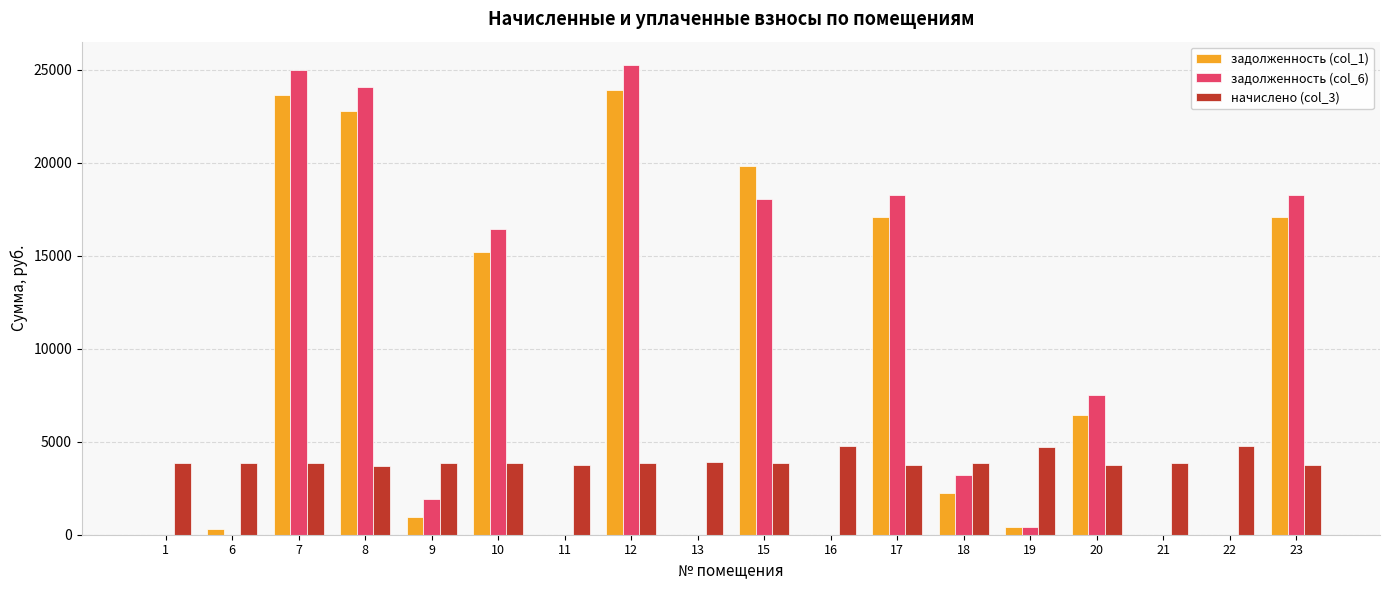

What is the maximum value shown in the chart?

25246.8